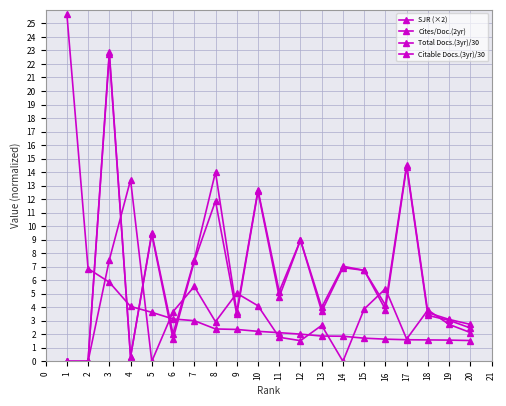

Reading left to right, what are all the values shown in this chart?

SJR (×2): 25.7	6.9	5.9	4.1	3.6	3.1	3.0	2.4	2.4	2.2	2.1	2.0	1.9	1.9	1.7	1.6	1.6	1.6	1.6	1.5
Cites/Doc.(2yr): 0.0	0.0	7.5	13.4	0.0	3.7	5.5	2.9	5.0	4.1	1.8	1.5	2.7	0.0	3.9	5.4	1.6	3.8	2.7	2.1
Total Docs.(3yr)/30: 0.0	0.0	22.9	0.3	9.5	2.0	7.5	14.0	3.7	12.7	5.2	9.0	4.0	7.0	6.7	4.2	14.5	3.6	3.1	2.7
Citable Docs.(3yr)/30: 0.0	0.0	22.7	0.3	9.4	1.7	7.4	11.9	3.5	12.6	4.8	9.0	3.7	6.9	6.7	3.8	14.4	3.4	3.0	2.5